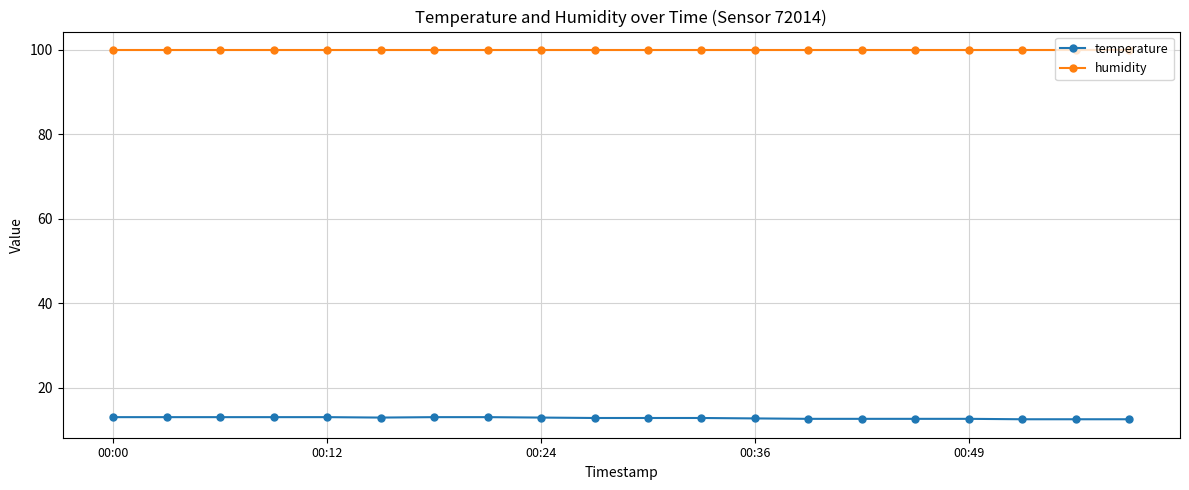

True or false: humidity and temperature intersect in this chart.

False